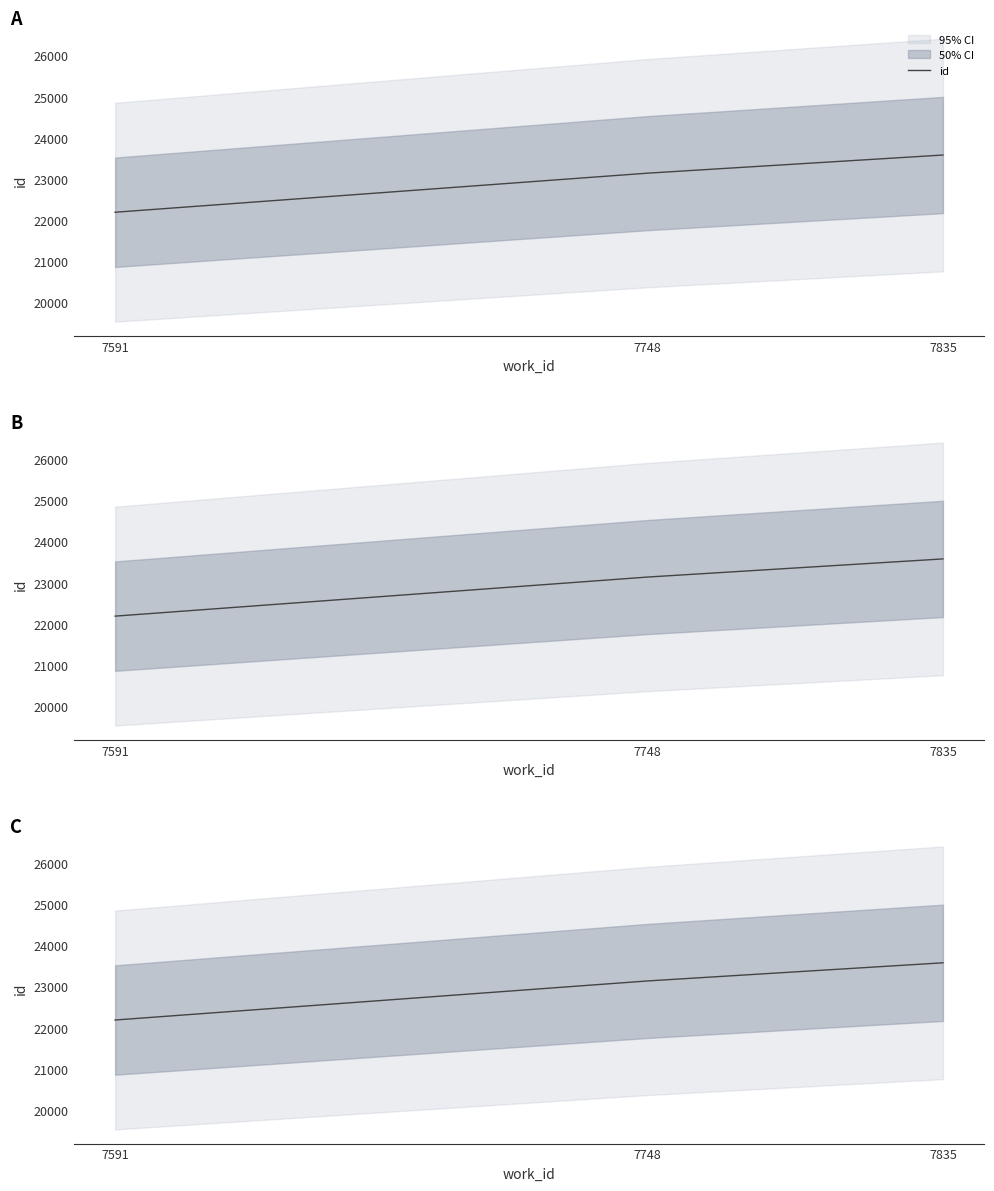

How many categories are shown in the chart?

3